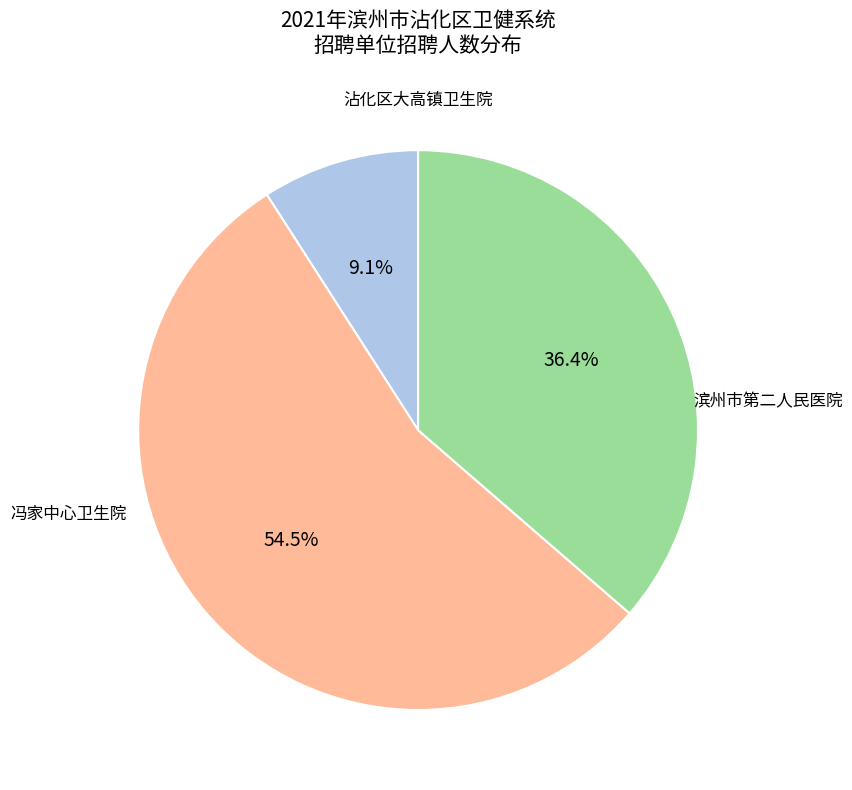

Count the number of slices in the pie.

3